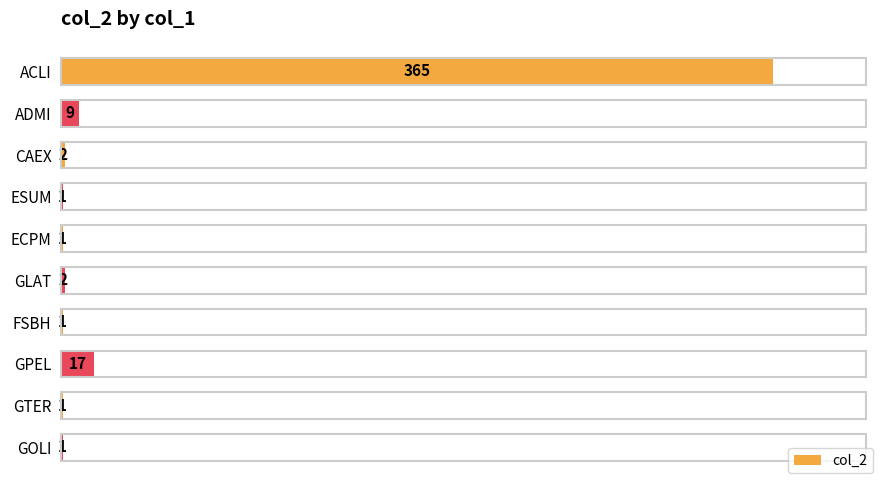

True or false: the data shows 1 at FSBH.

True